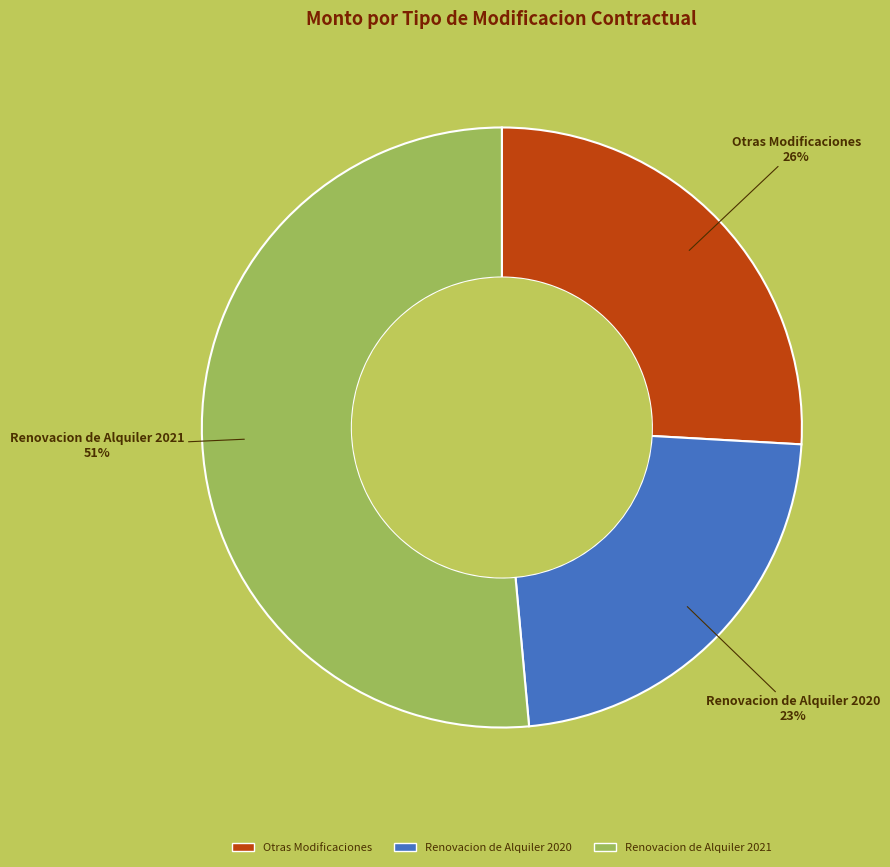

To the nearest percent, what is the combined percentage of Otras Modificaciones and Renovacion de Alquiler 2020?

49%